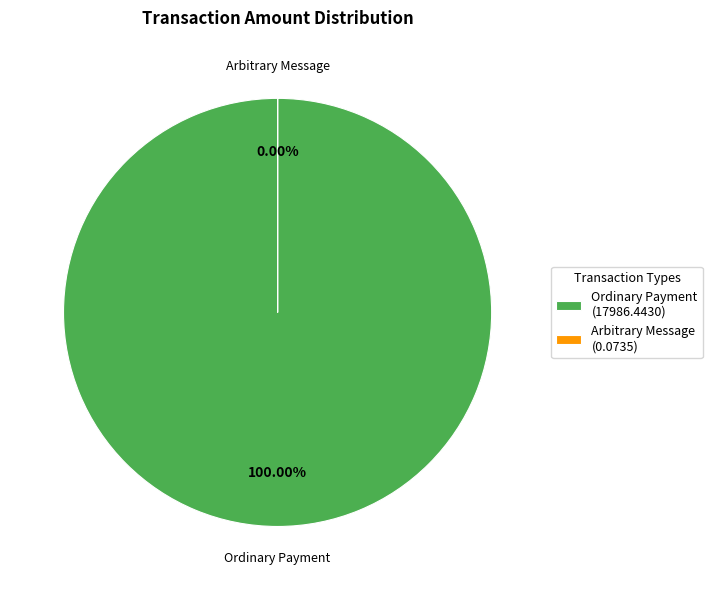

Which category has the smallest portion of the pie?

Arbitrary Message